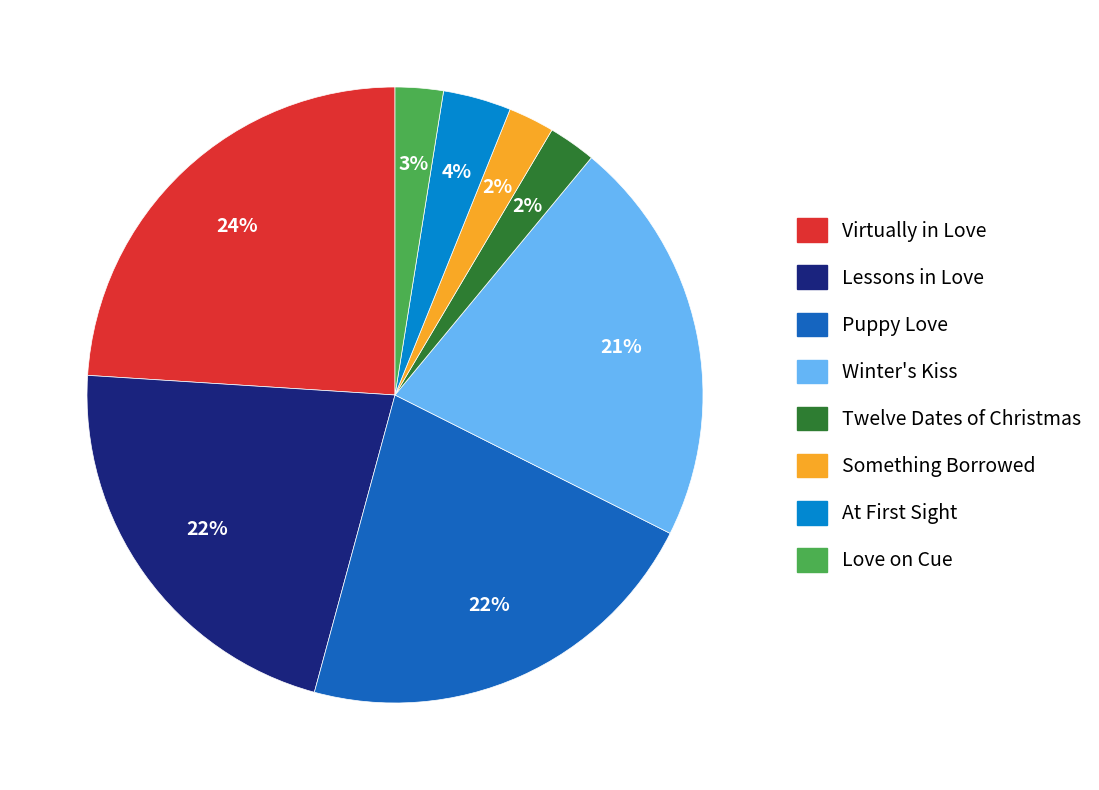

Does Love on Cue represent more than half of the total?

No